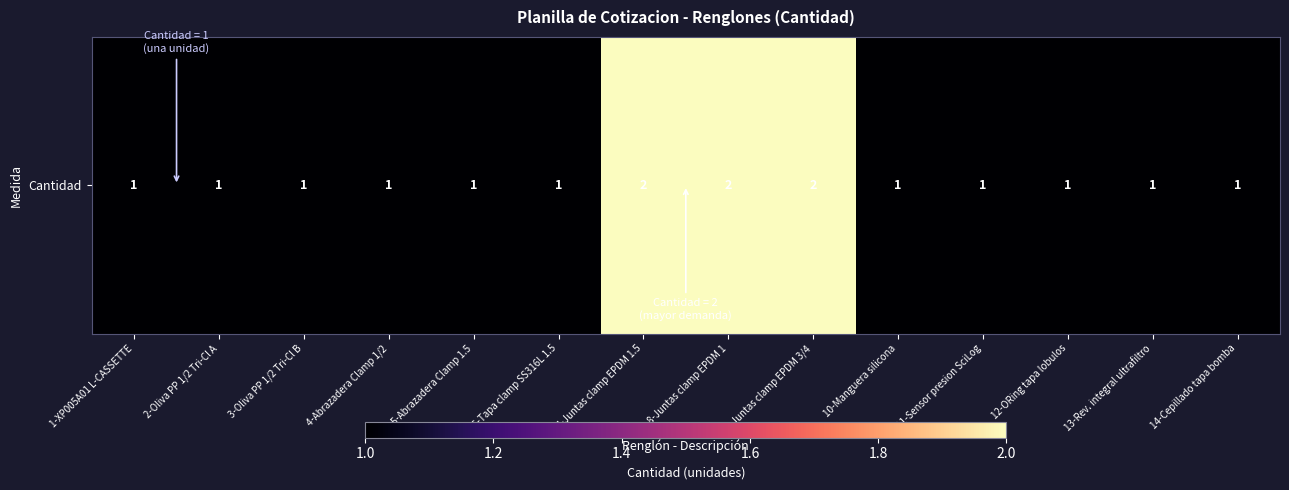

How many values are between 1 and 2?

14